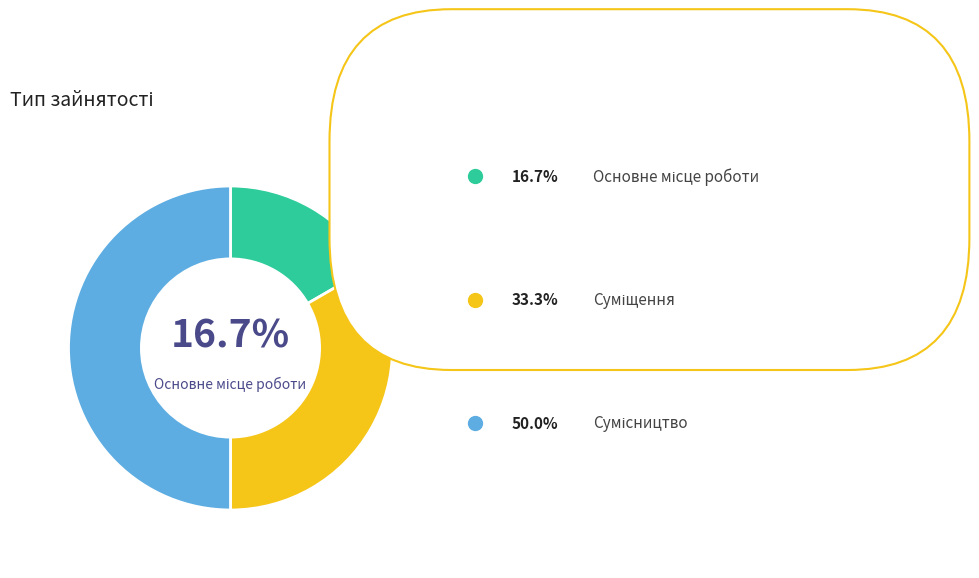

Does any single category account for the majority?

No